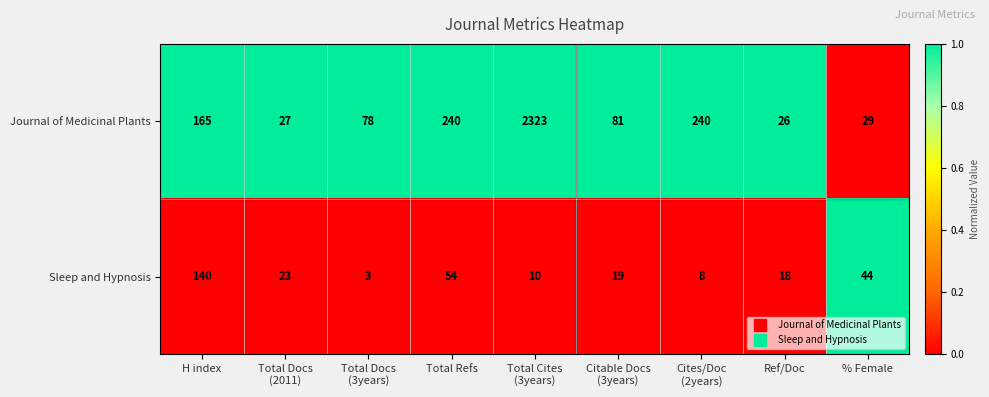

What is the spread (max minus min) of values at Ref/Doc?

8